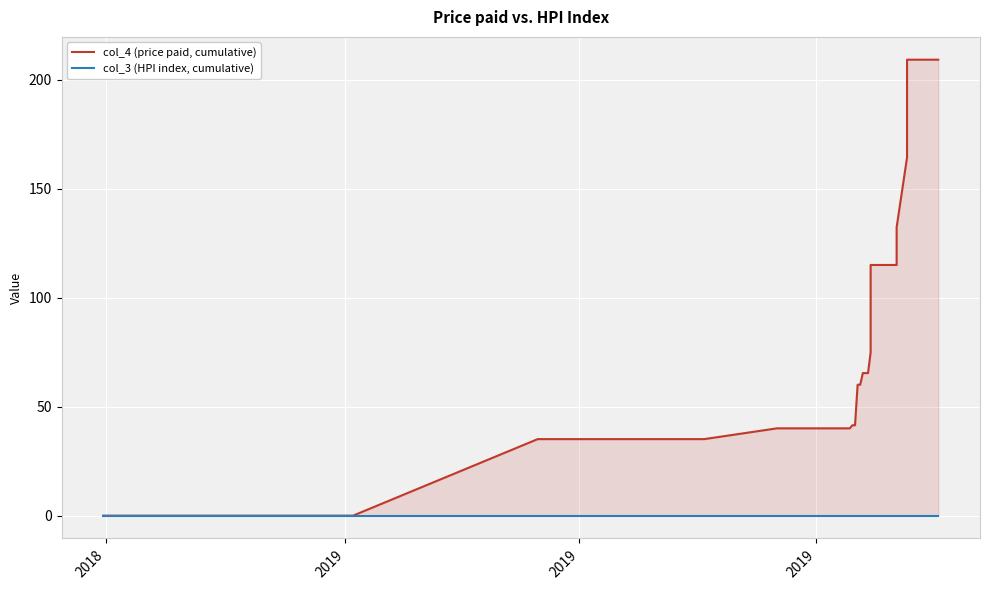

What is the average value of the col_4 (price paid, cumulative) series?

76.8